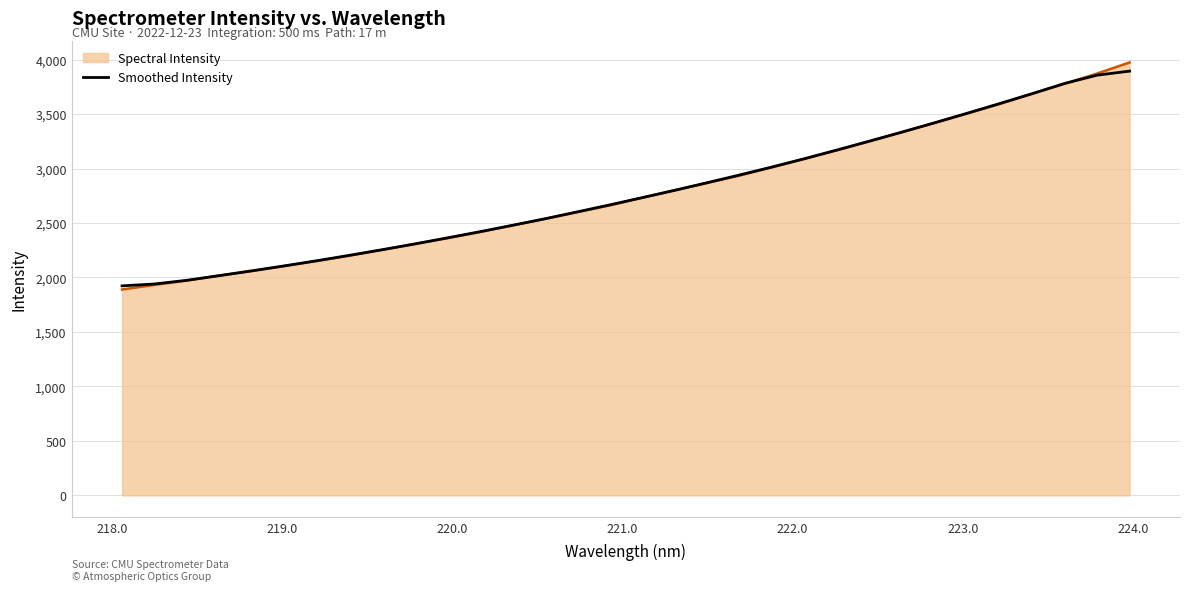

Which series has the largest range (max minus min)?

Spectral Intensity